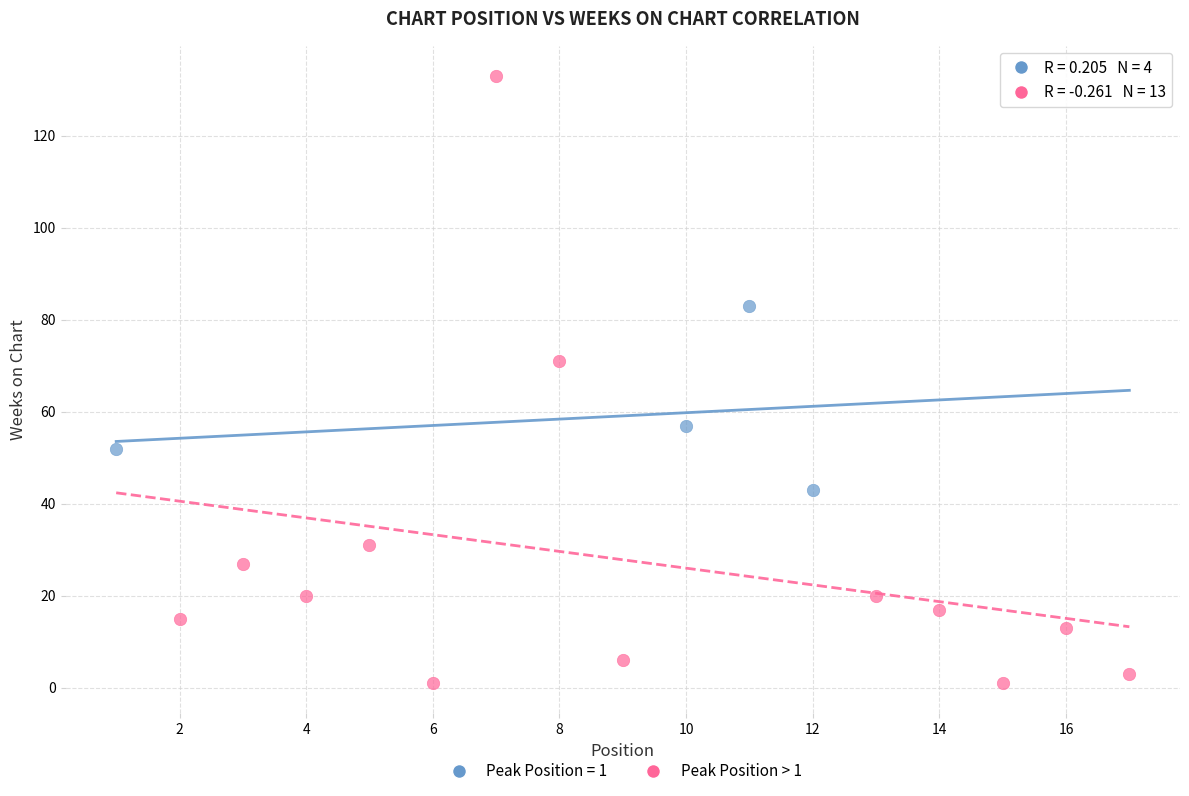

Which series reaches the minimum Y coordinate?

Peak Position > 1